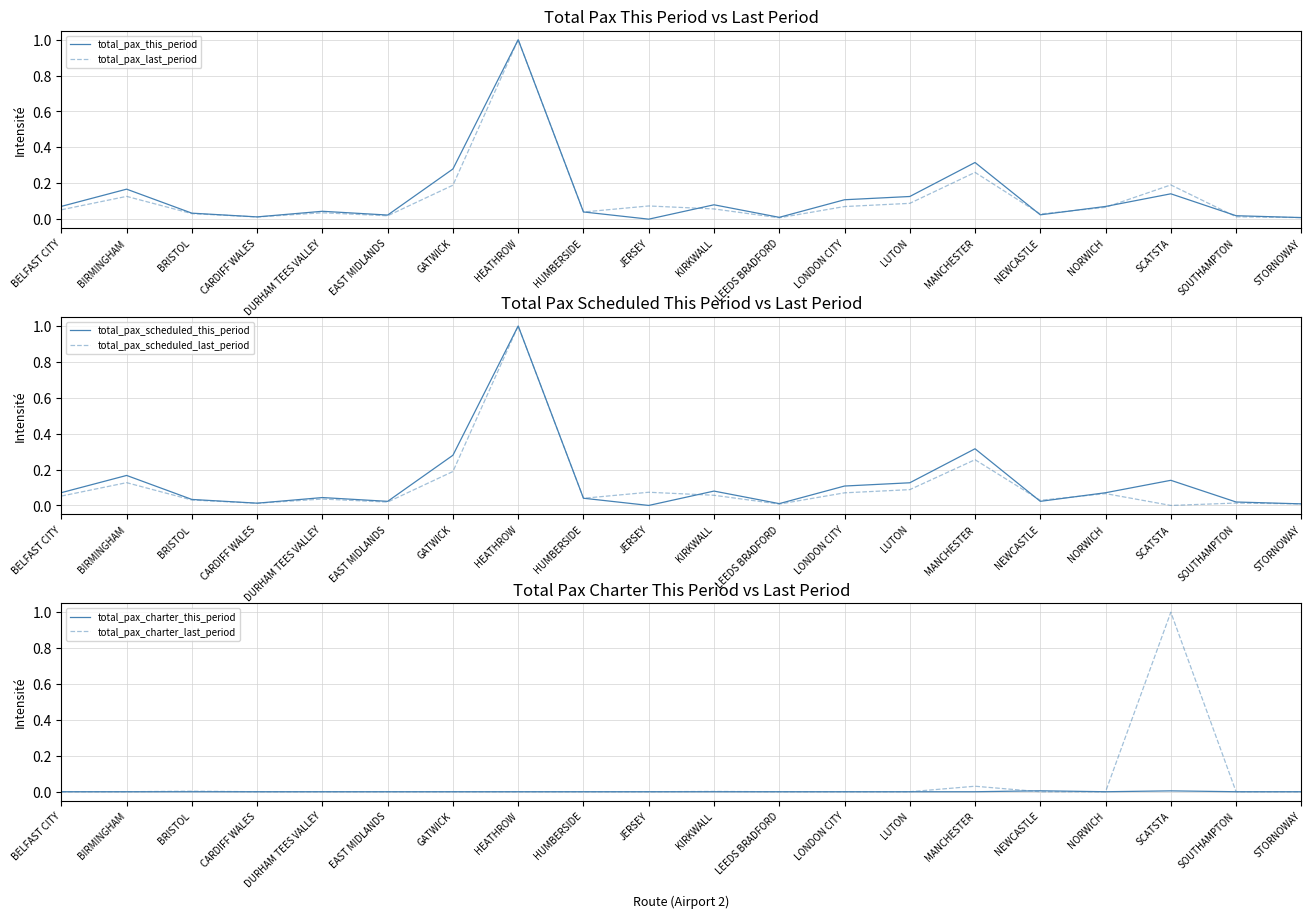

How many total_pax_charter_this_period values are between 0 and 1?

20